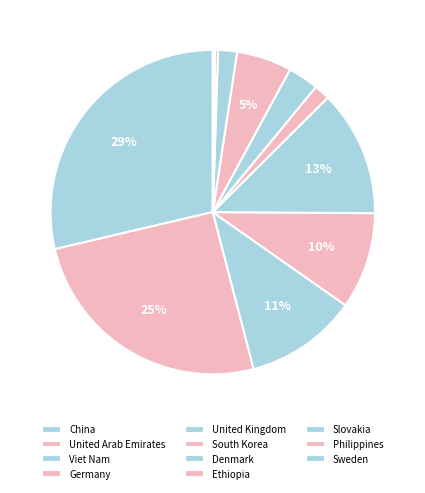

Is Slovakia the majority of the pie?

No